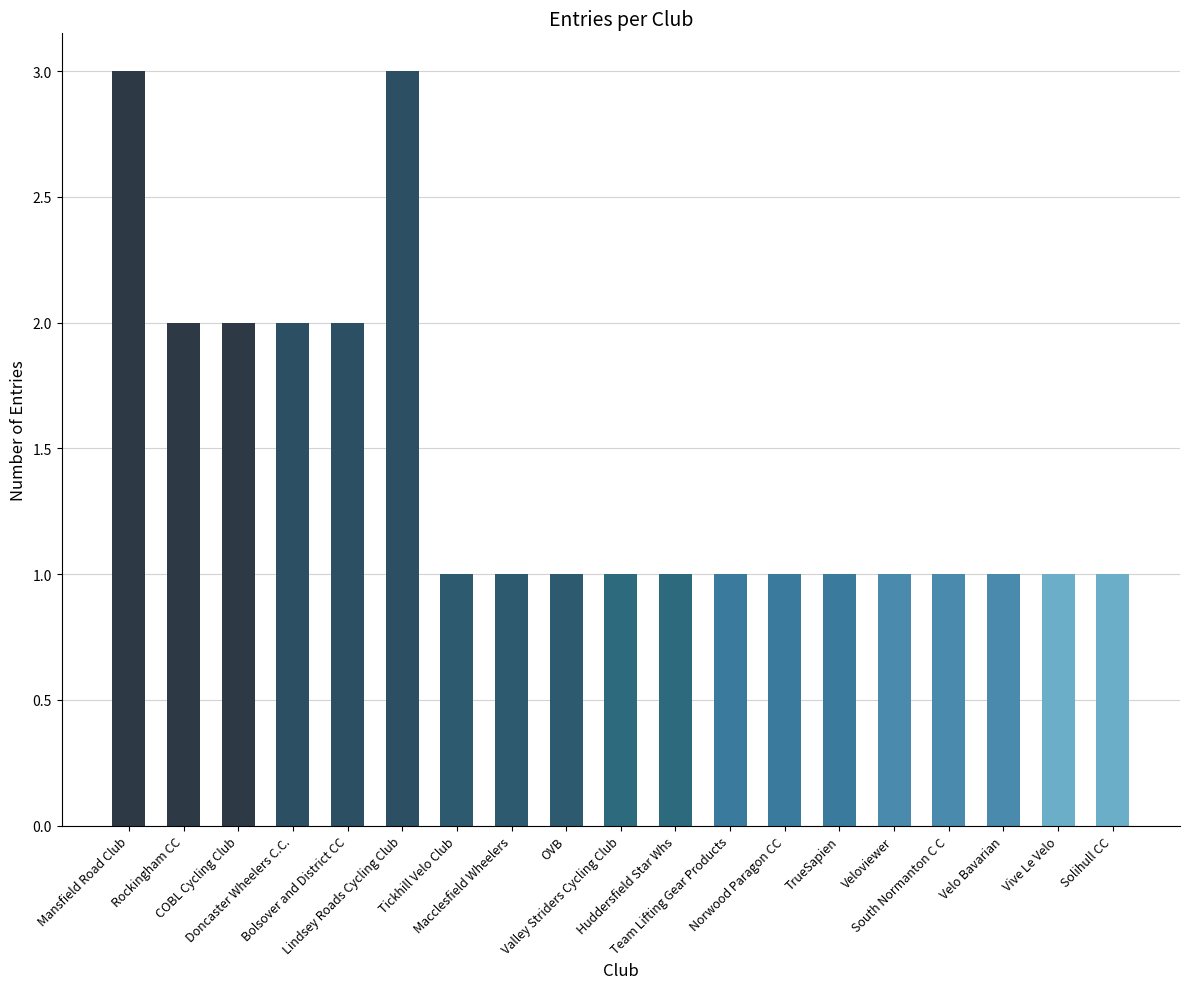

What is the average value?

1